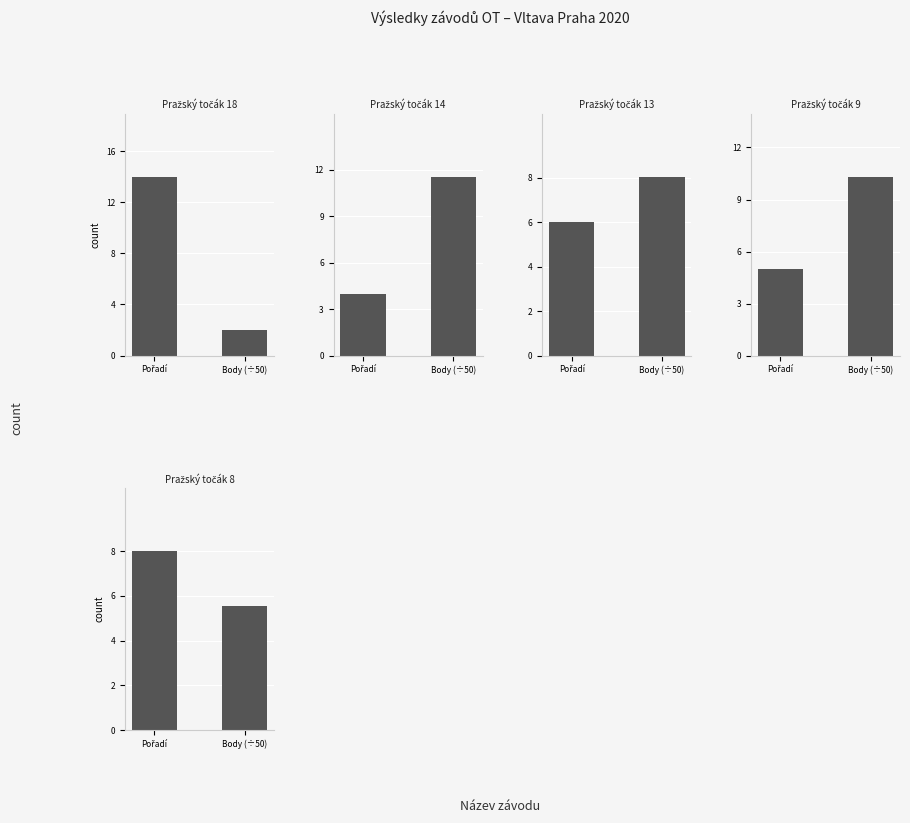

What is the average value of the Pražský točák 13 series?

7.0